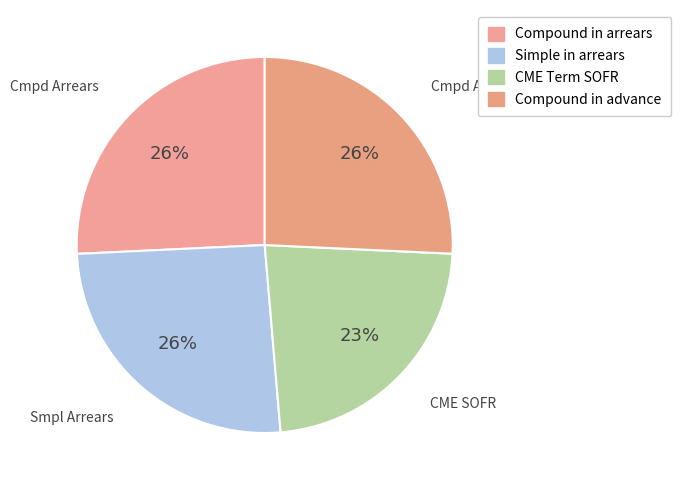

Rank the categories by value from lowest to highest.

CME Term SOFR, Simple in arrears, Compound in advance, Compound in arrears